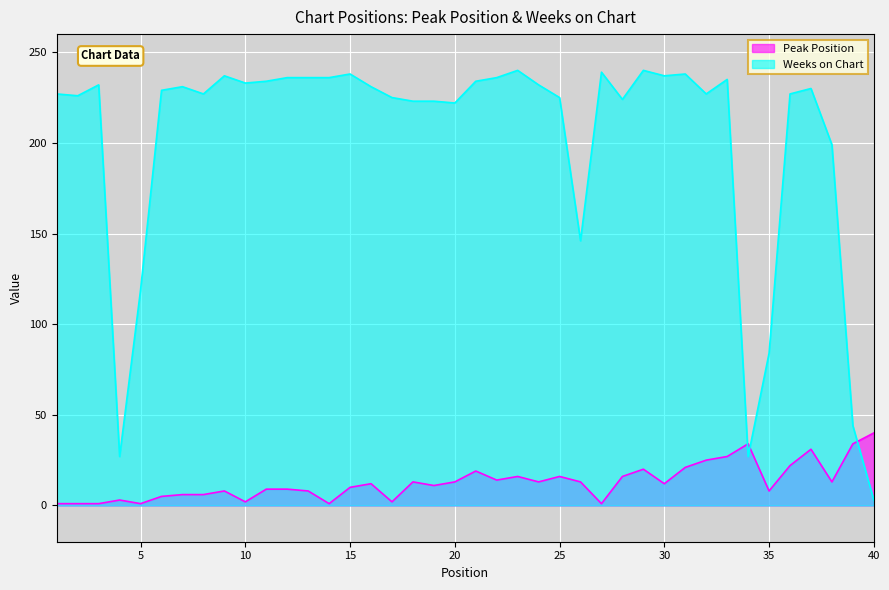

How many interior local peaks does the Weeks on Chart series have?

10